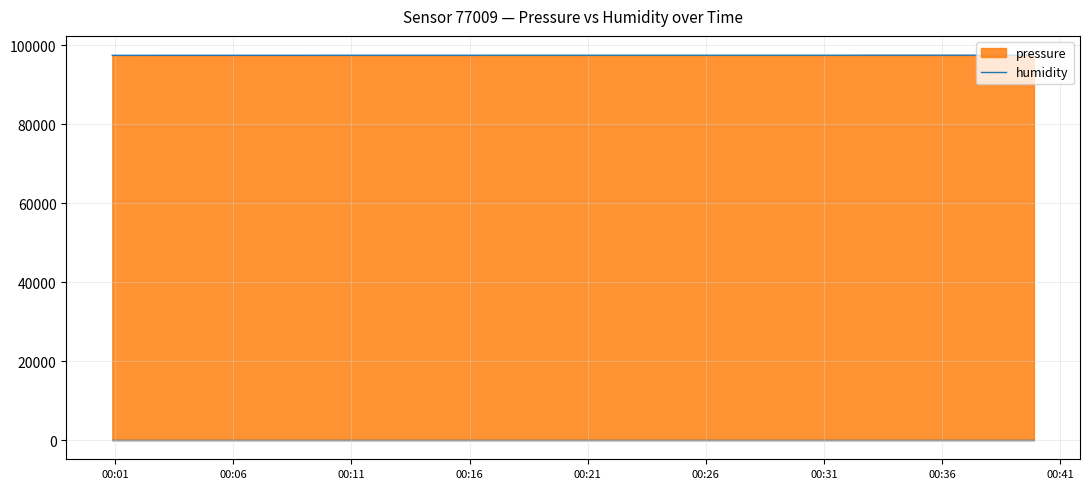

What is the difference between the second highest and second lowest values?

40